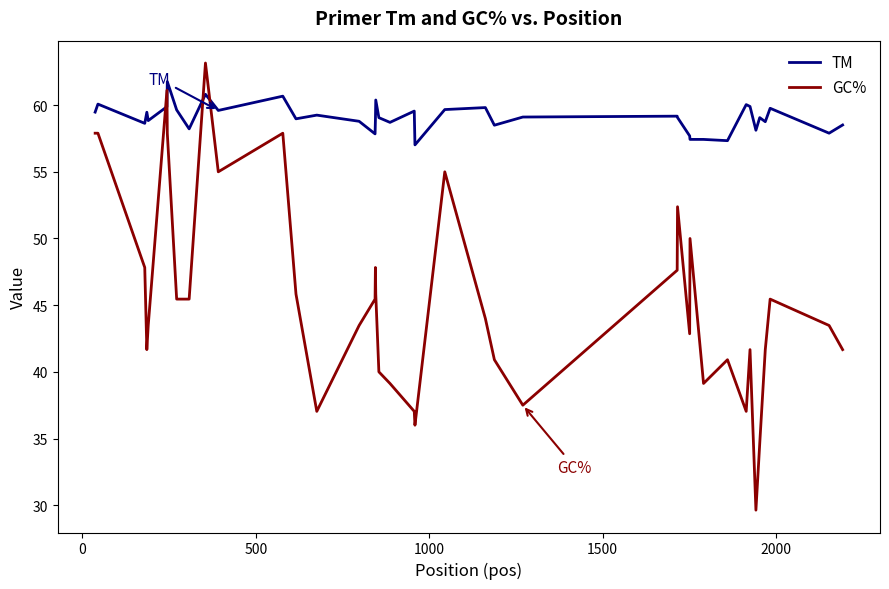

Which series has the largest range (max minus min)?

GC%